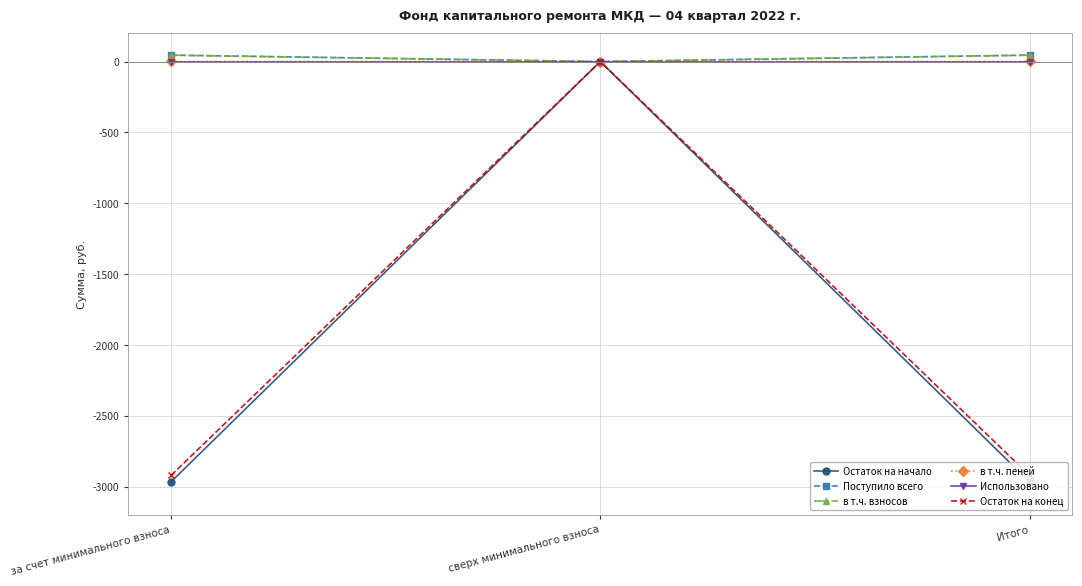

Does the chart have visible grid lines?

Yes